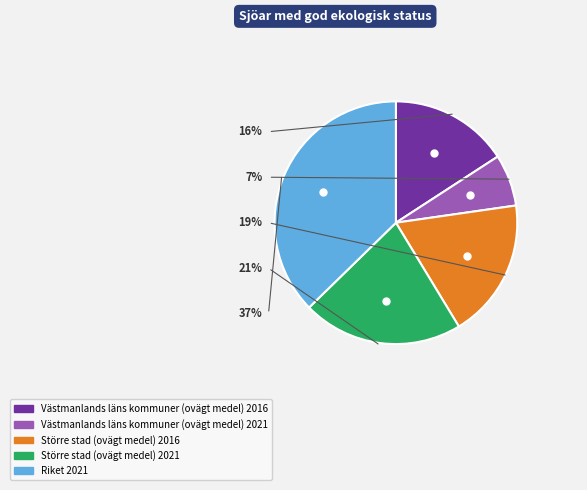

To the nearest percent, what portion does Större stad (ovägt medel) 2016 represent?

19%